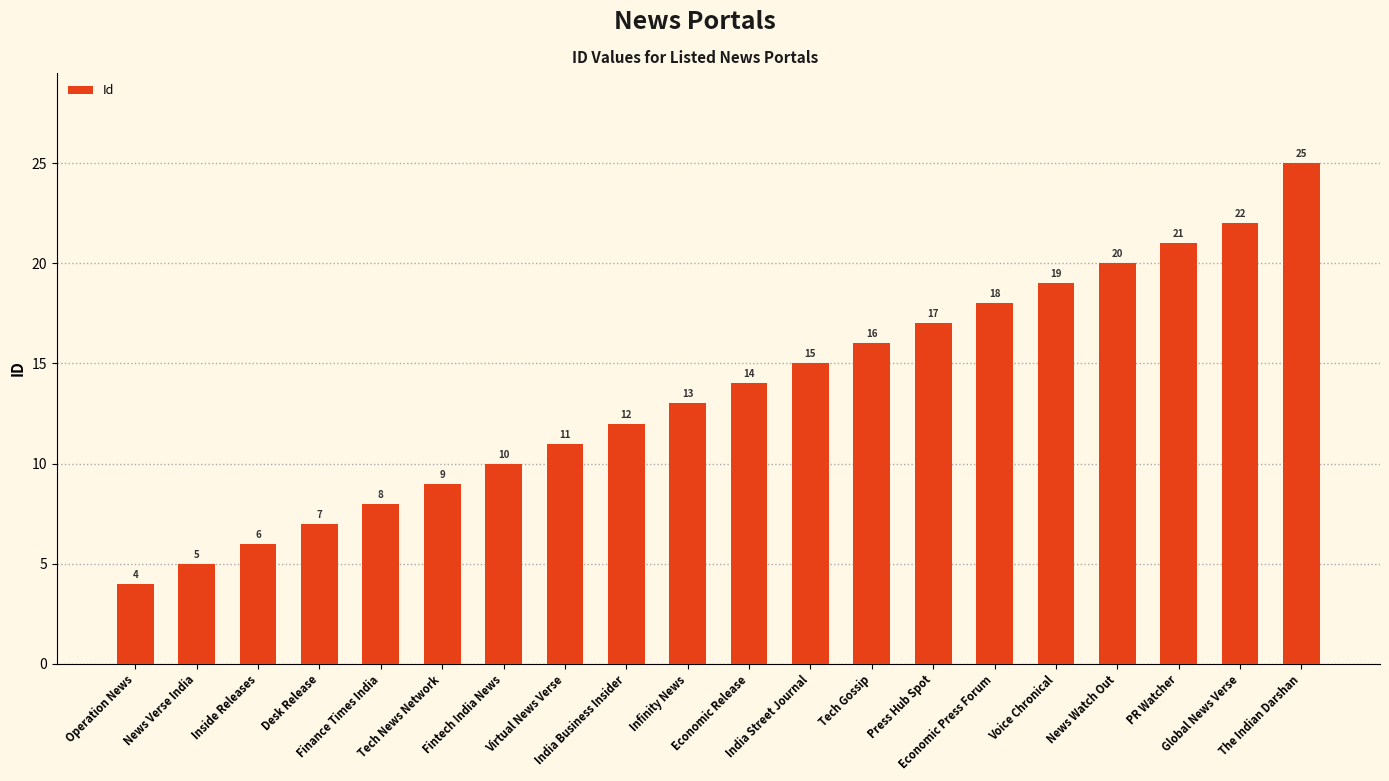

What is the value of the 9th bar from the left?

12